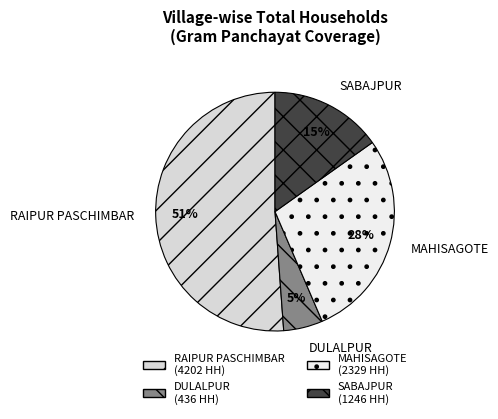

Which slice is the largest?

RAIPUR PASCHIMBAR